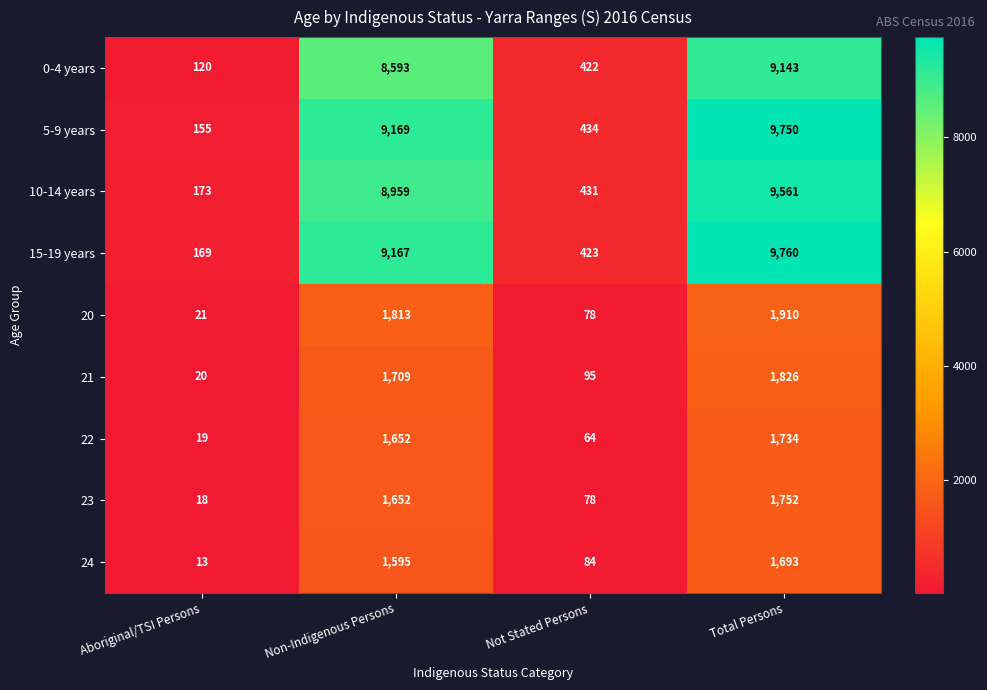

Which series has the largest range (max minus min)?

5-9 years